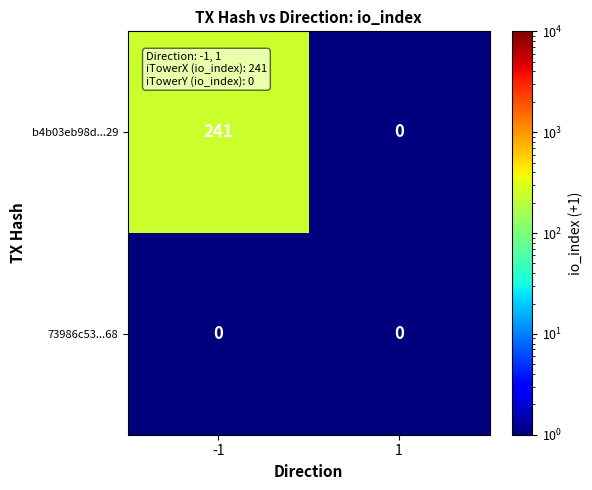

Reading left to right, transcribe all the data shown in this chart.

b4b03eb98d...29: 241	0
73986c53...68: 0	0